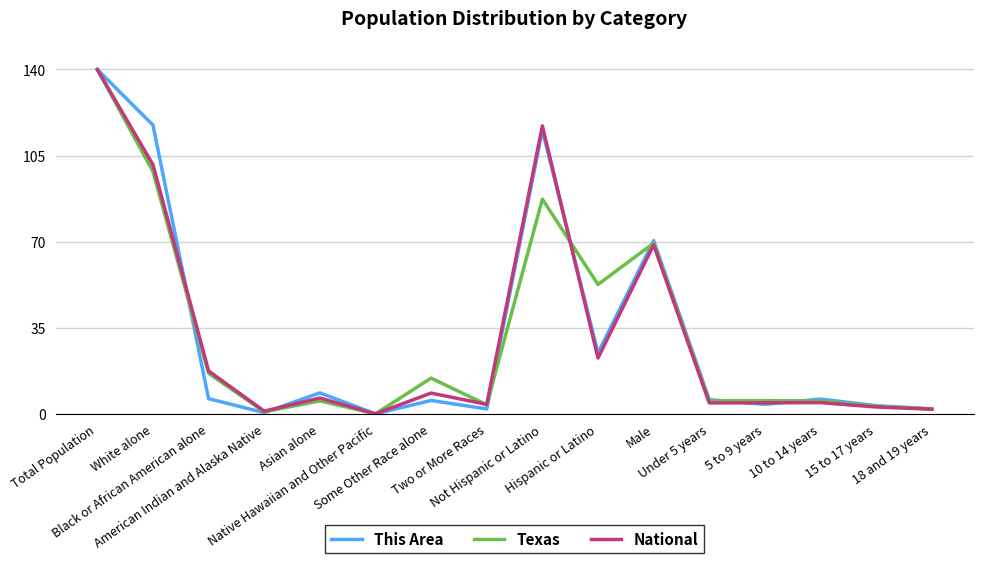

What is the maximum value shown in the chart?

140.0